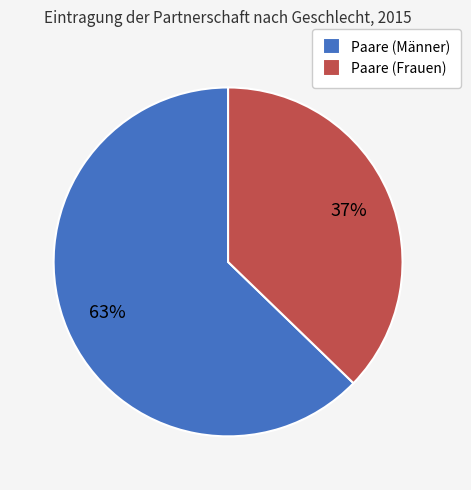

True or false: Paare (Männer) accounts for 69% of the total.

False